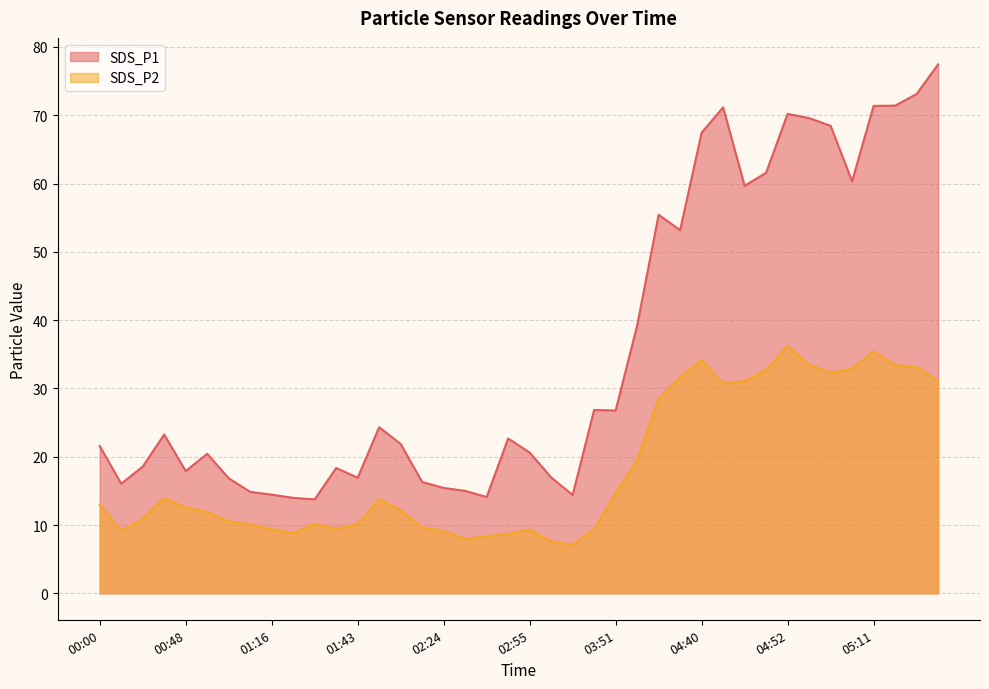

What is the difference between the maximum and minimum values in the SDS_P2 series?

29.1